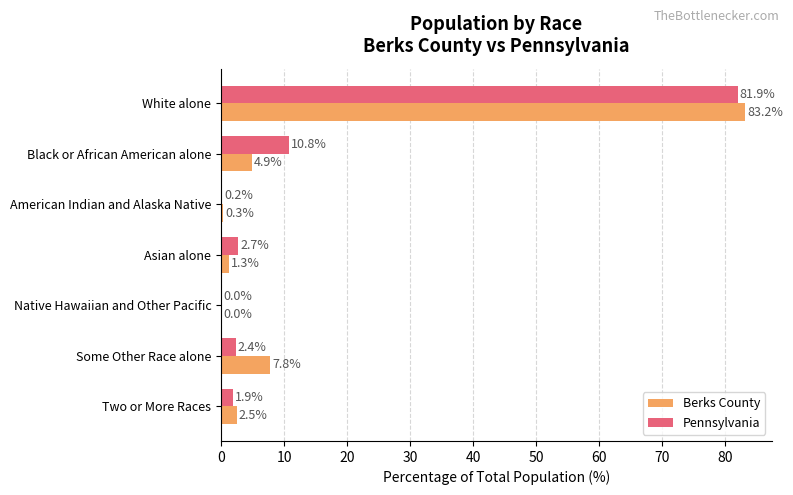

Between White alone and Native Hawaiian and Other Pacific, which series saw the biggest shift?

Berks County